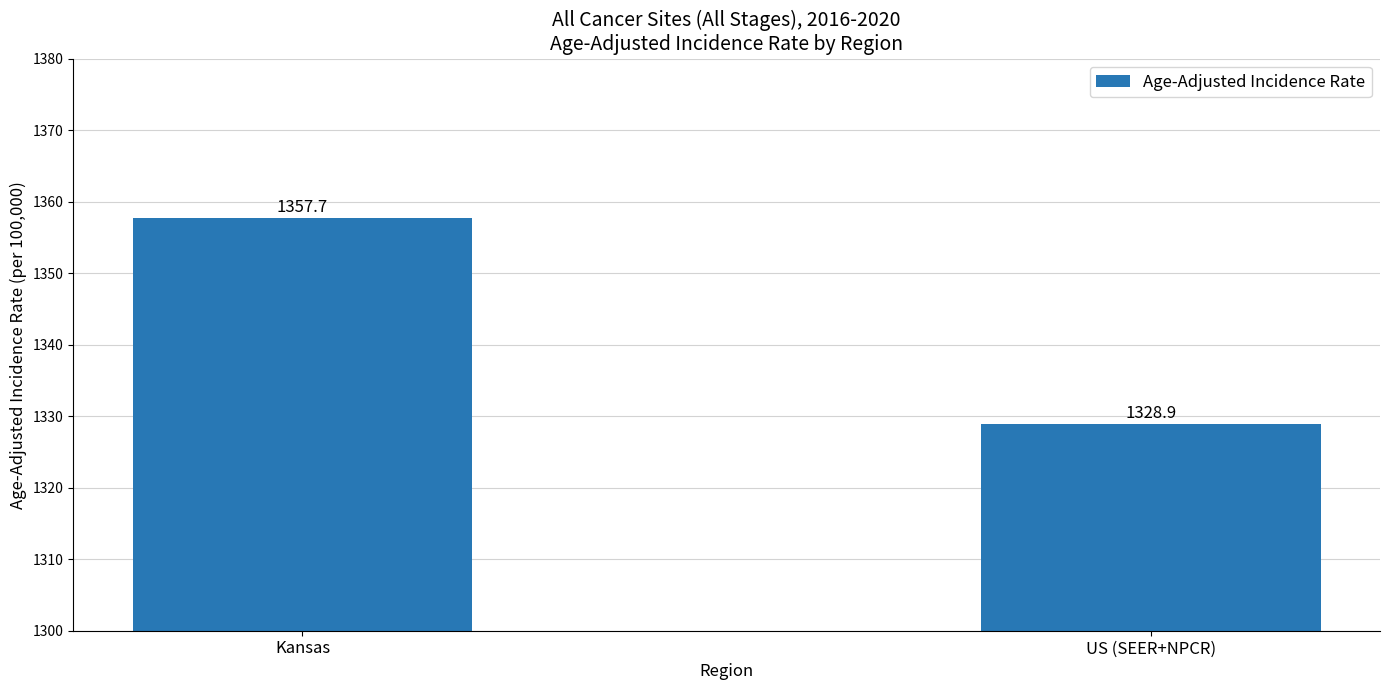

What is the value of the 1st bar from the left?

1357.7